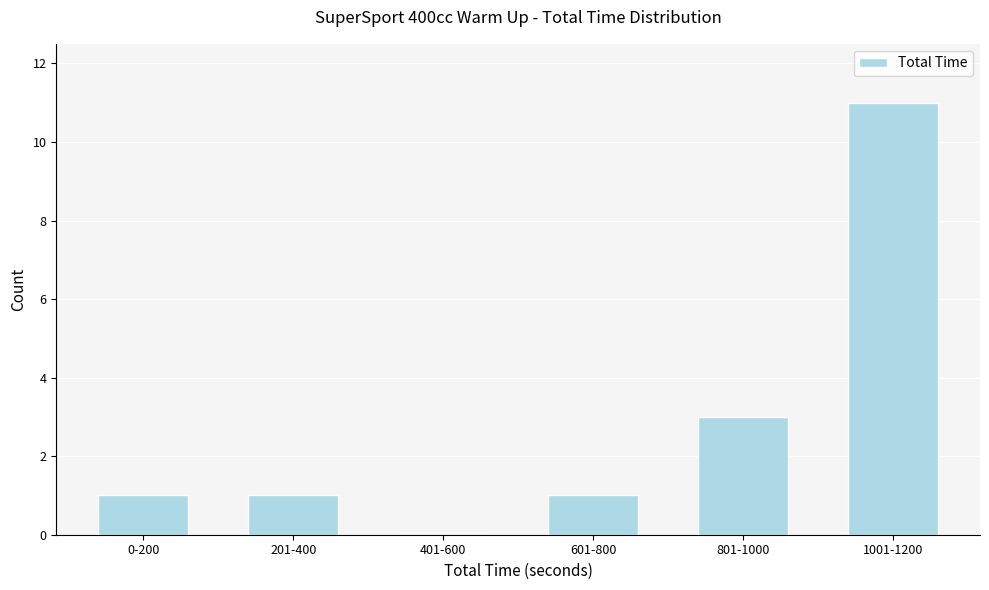

Reading left to right, transcribe all the data shown in this chart.

0-200=1	201-400=1	401-600=0	601-800=1	801-1000=3	1001-1200=11